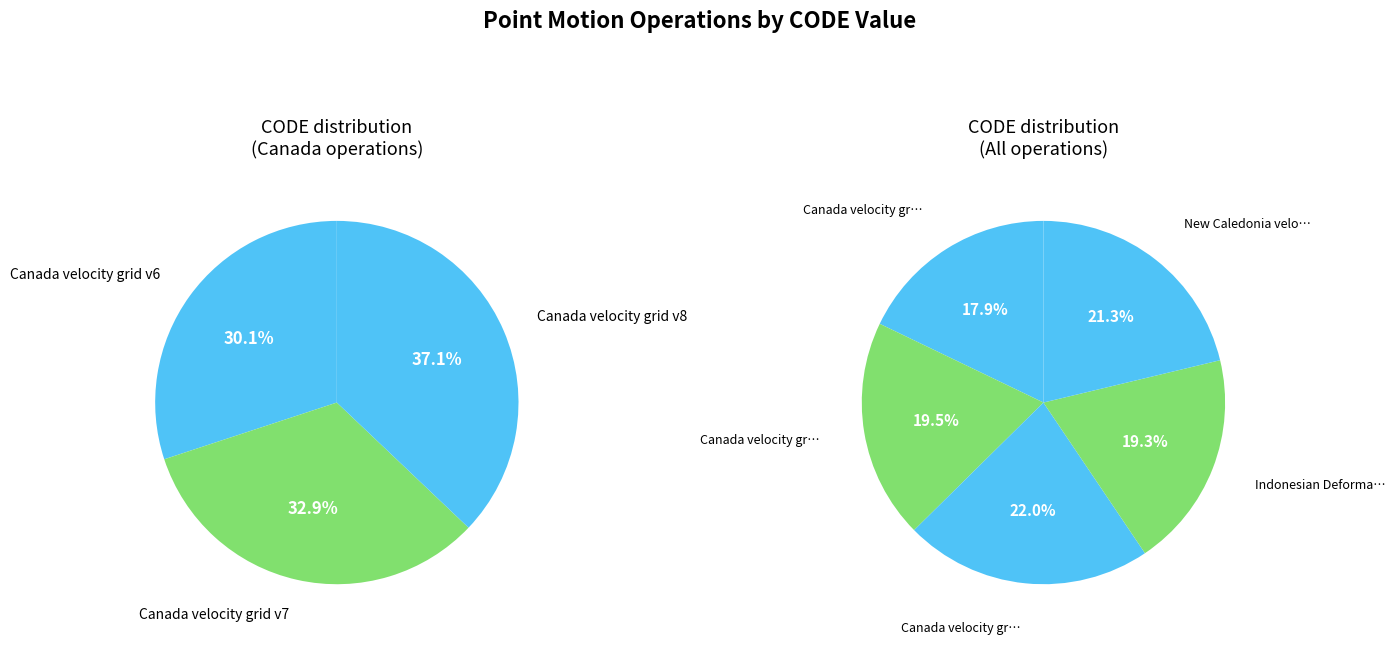

What is the ratio of the value at Indonesian Deformation Model 2020 to the value at Canada velocity grid v7?

1.0